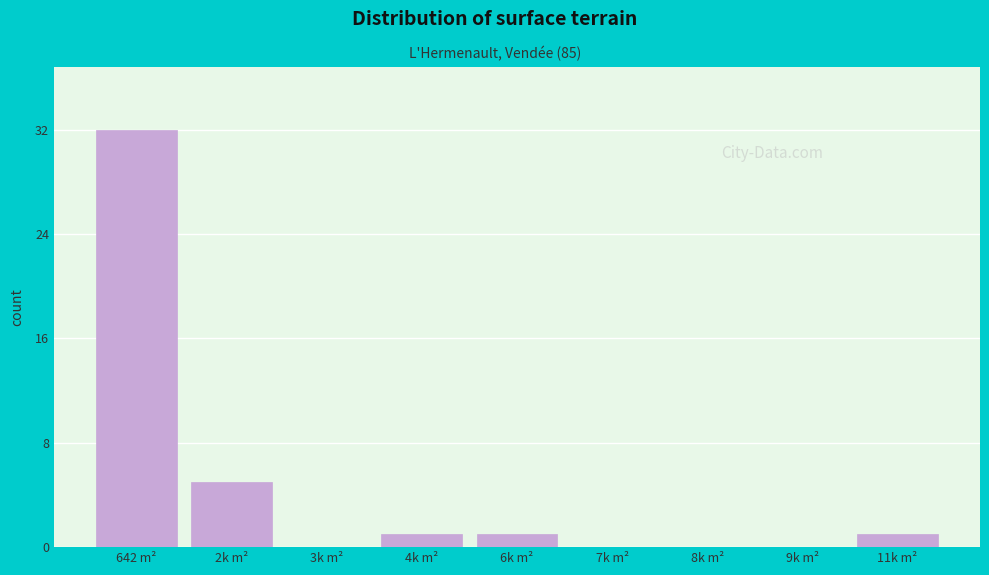

Reading left to right, what are all the values shown in this chart?

642 m²=32	2k m²=5	3k m²=0	4k m²=1	6k m²=1	7k m²=0	8k m²=0	9k m²=0	11k m²=1